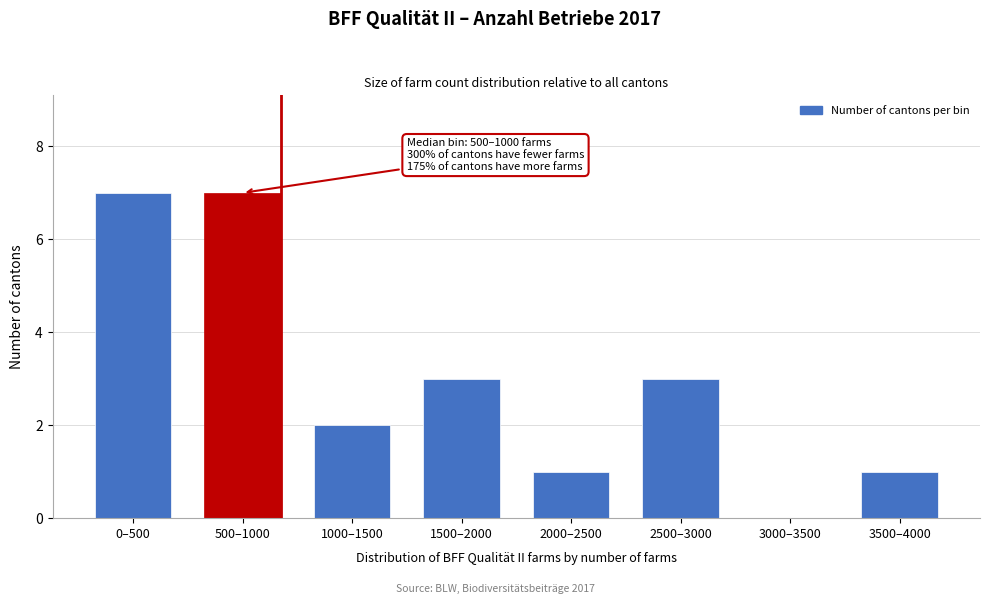

Reading left to right, transcribe all the data shown in this chart.

0–500=7	500–1000=7	1000–1500=2	1500–2000=3	2000–2500=1	2500–3000=3	3000–3500=0	3500–4000=1